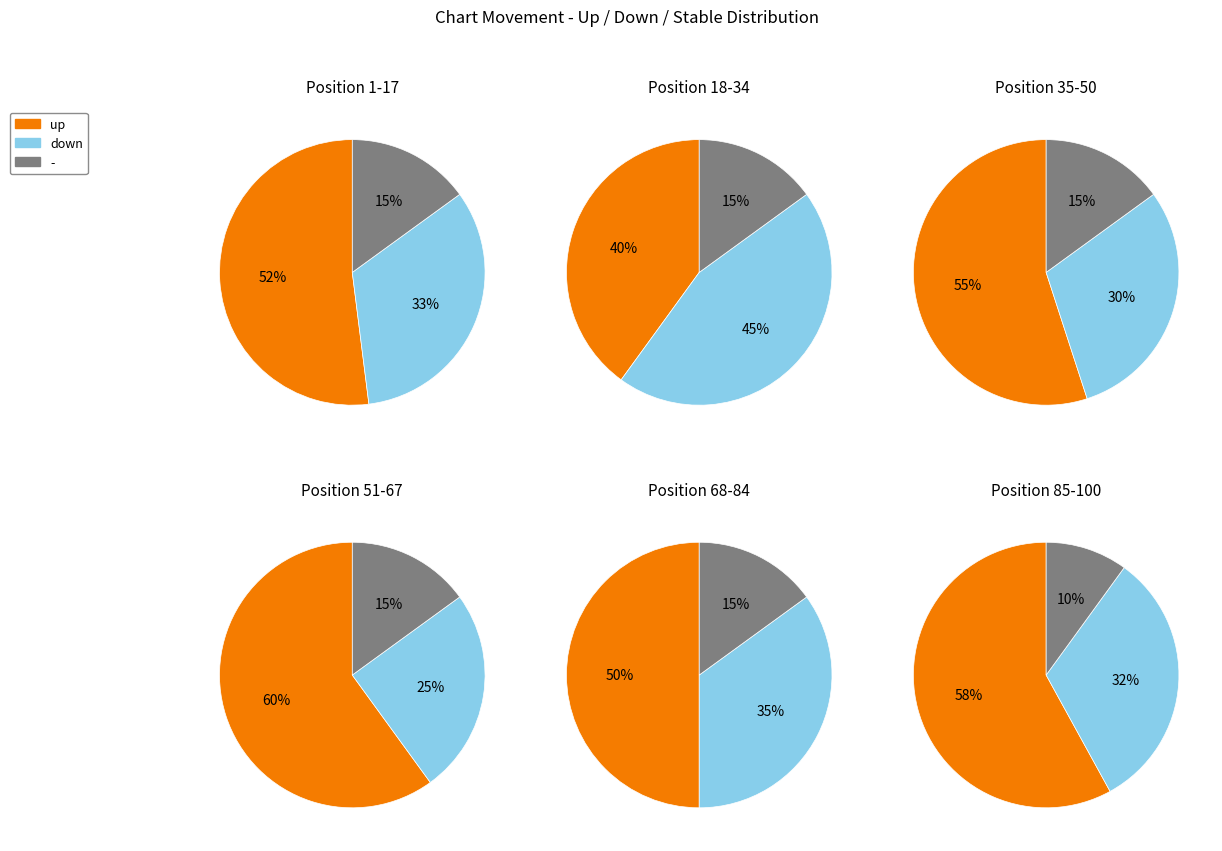

Does up represent more than half of the total?

Yes